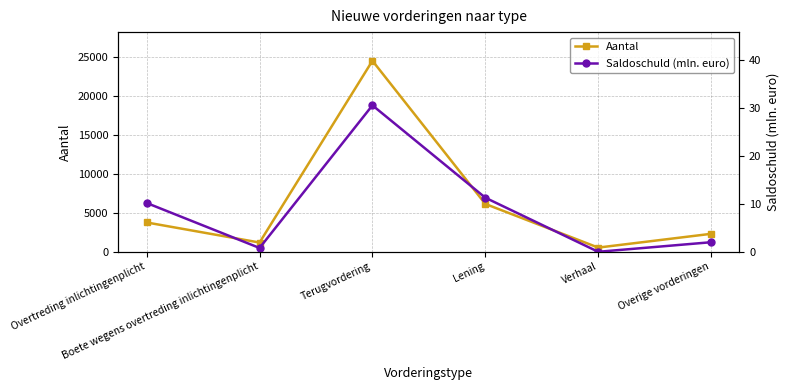

Between Verhaal and Terugvordering, which is larger?

Terugvordering